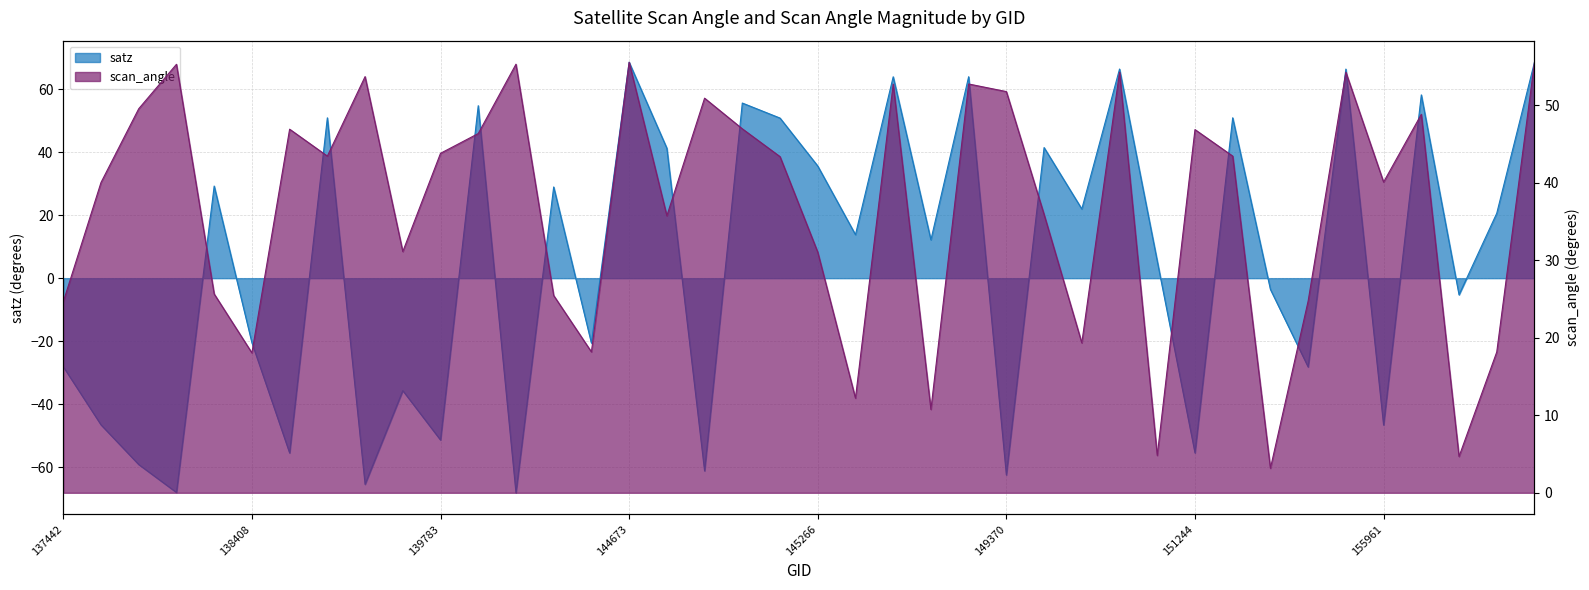

Where is scan_angle nearest to the value 29?

145266